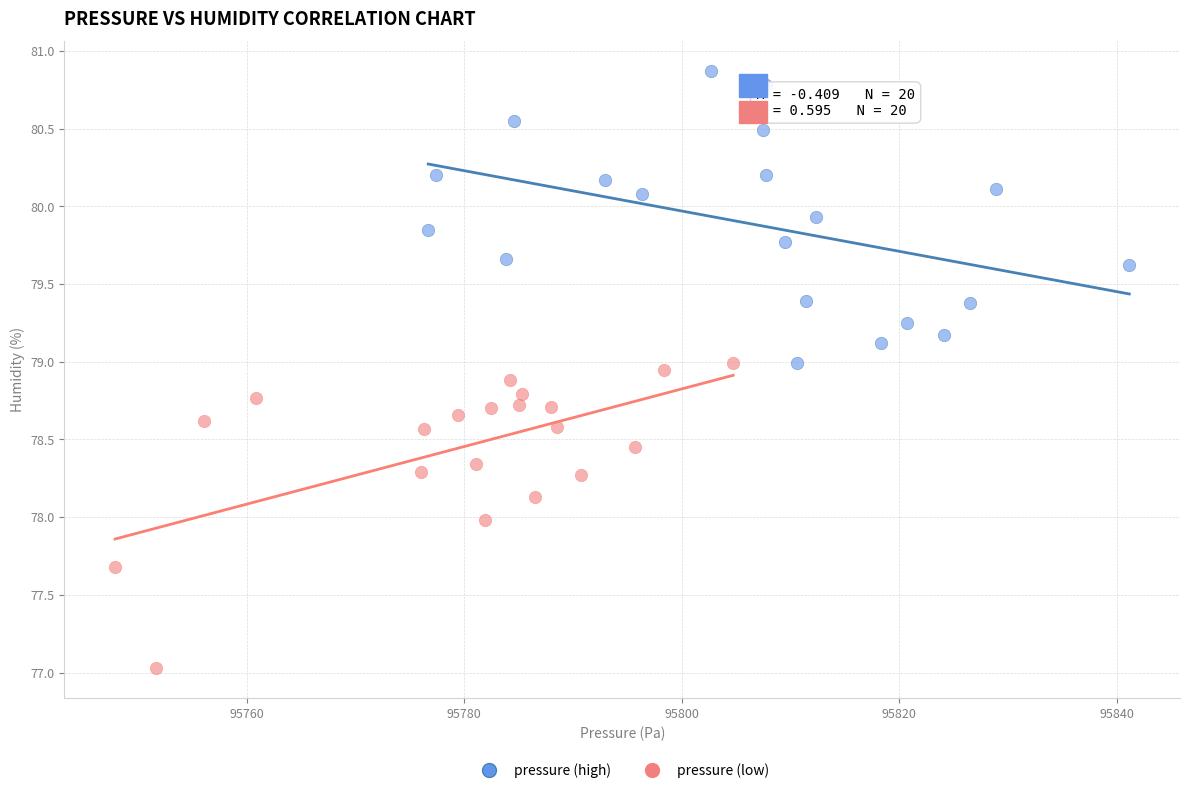

Which series reaches the minimum Y coordinate?

pressure (low)